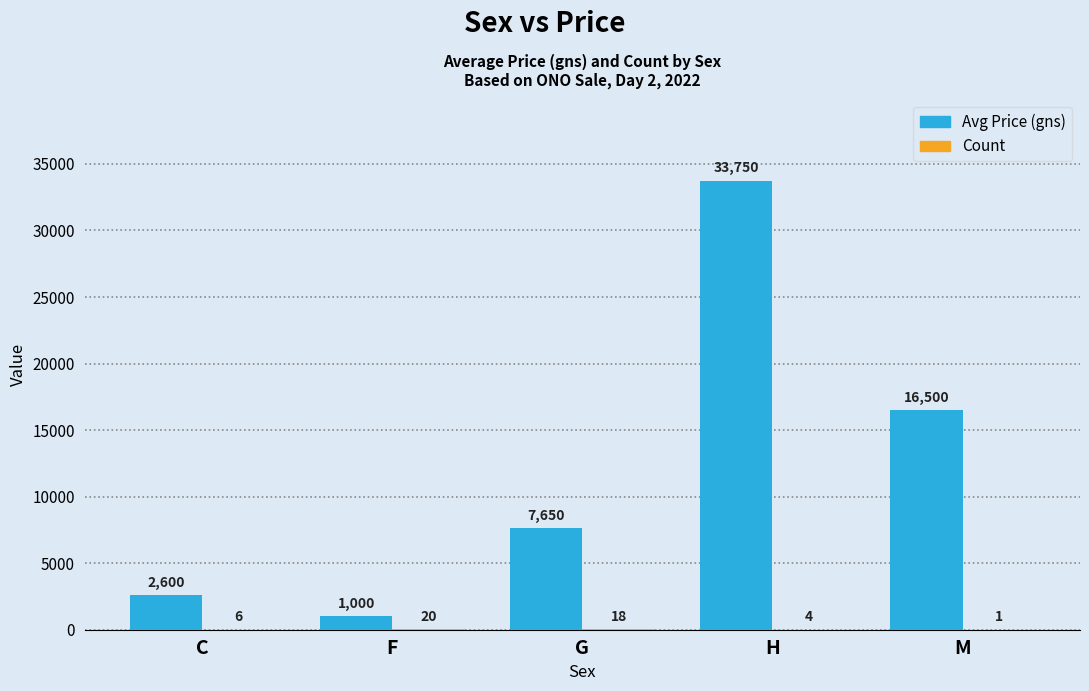

Which category has the highest value across all series?

H